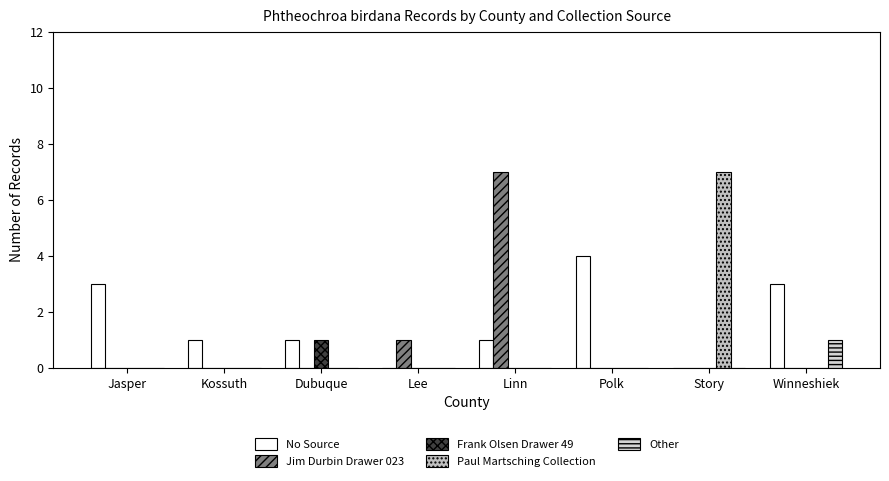

Which category has the lowest value across all series?

Lee